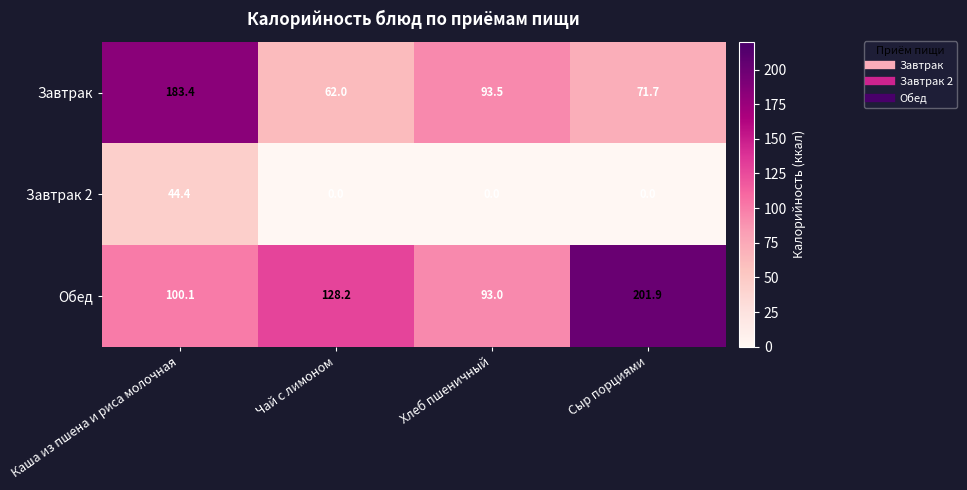

What is the spread (max minus min) of values at Каша из пшена и риса молочная?

139.0